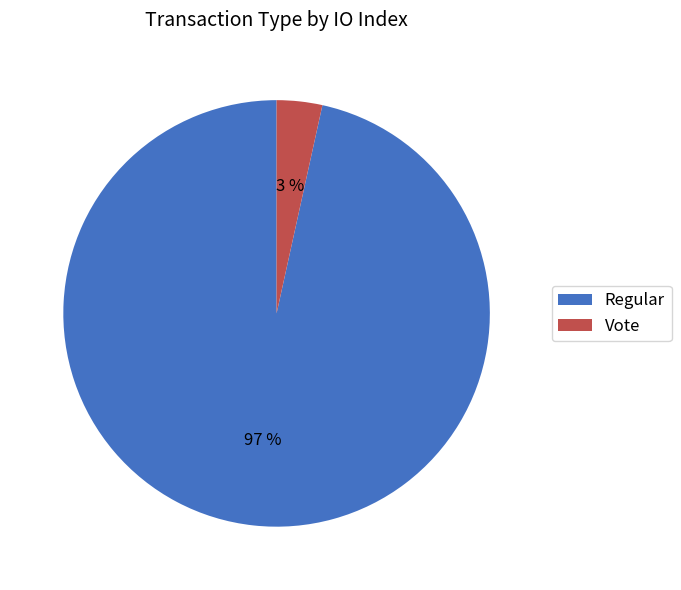

What is the largest slice in the pie chart?

Regular